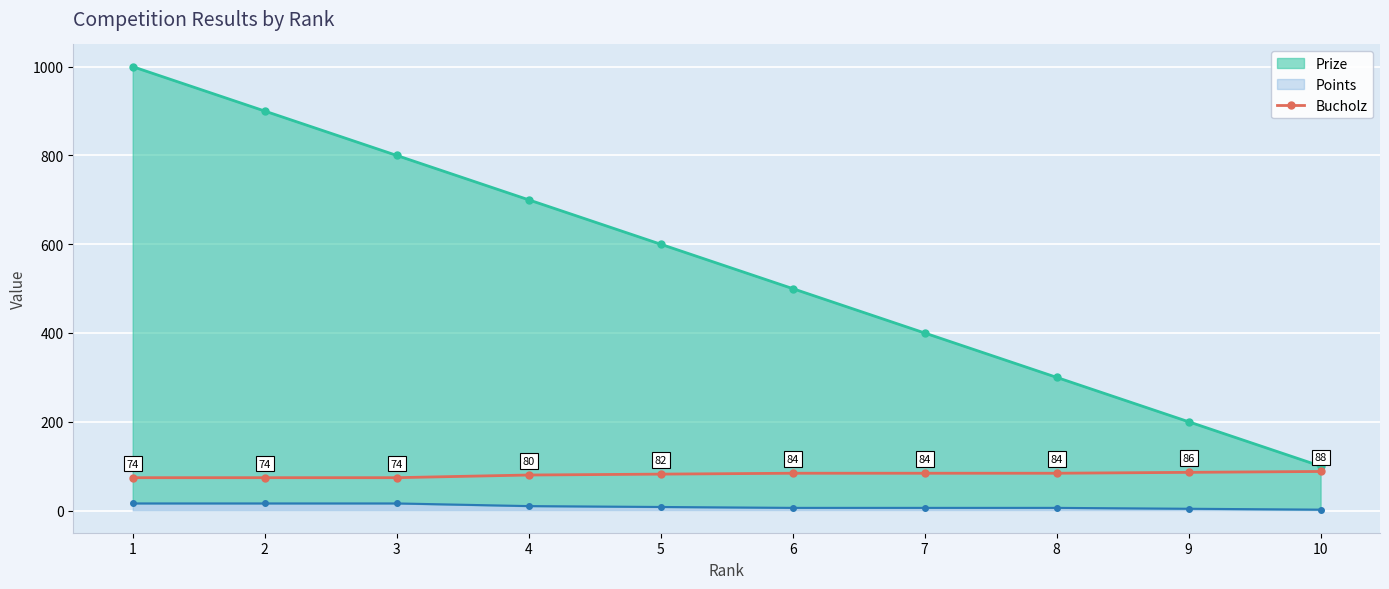

Reading left to right, list all the values displayed in this chart.

74	74	74	80	82	84	84	84	86	88